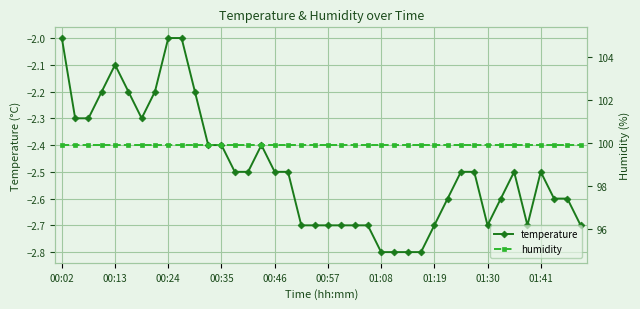

Between 26 and 33, which is larger?

33